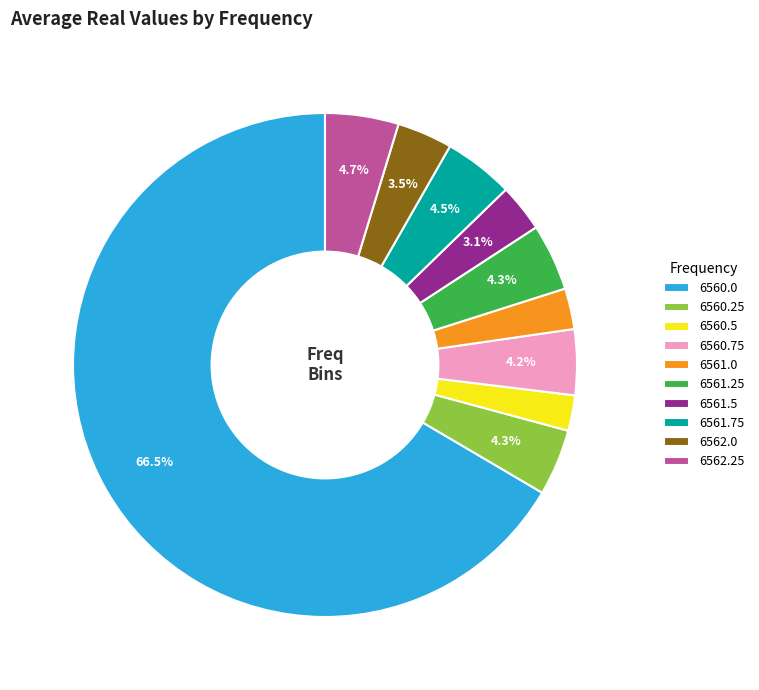

Is the sum of 6561.25 and 6561.75 greater than half?

No